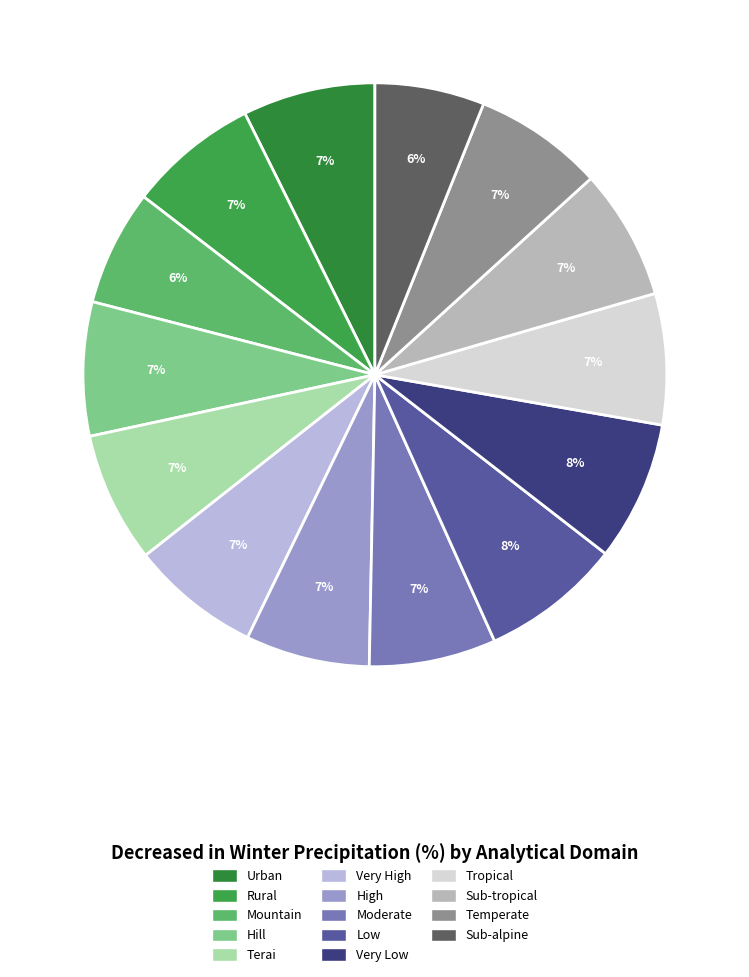

The Temperate slice represents 7% of the pie. True or false?

True